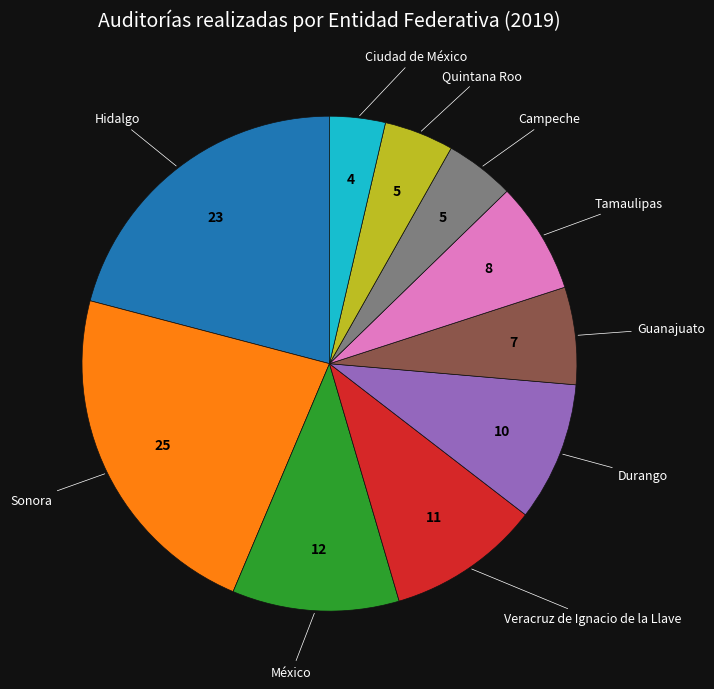

Is there a majority slice in this chart?

No